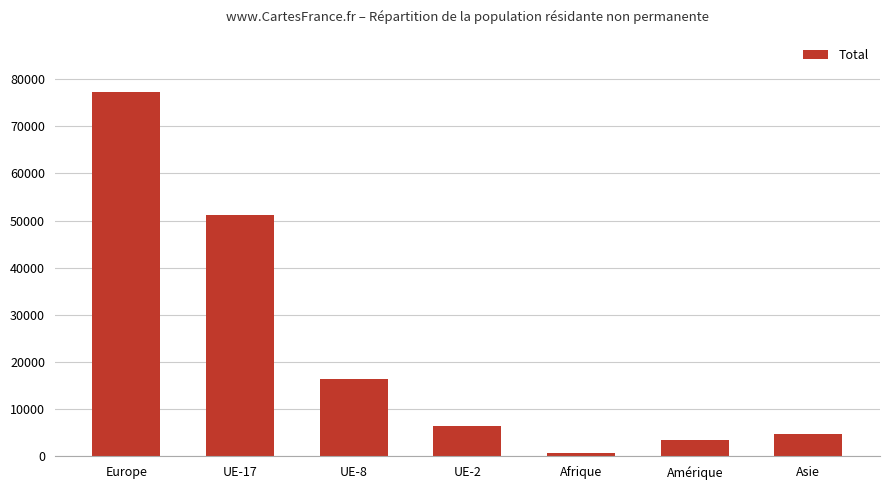

Rank the categories by value from lowest to highest.

Afrique, Amérique, Asie, UE-2, UE-8, UE-17, Europe